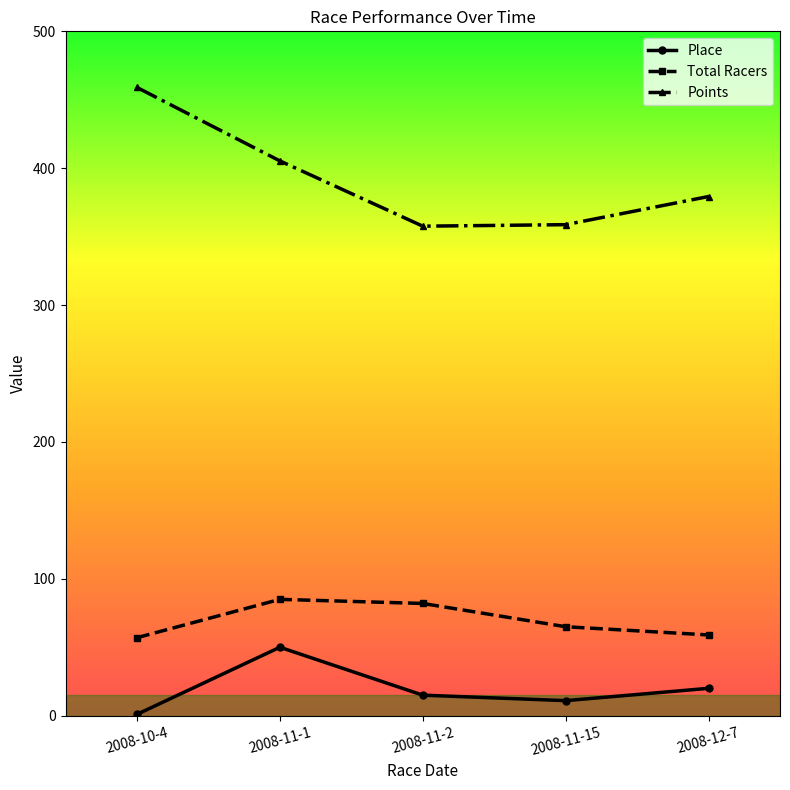

True or false: Points and Place cross at least once.

False